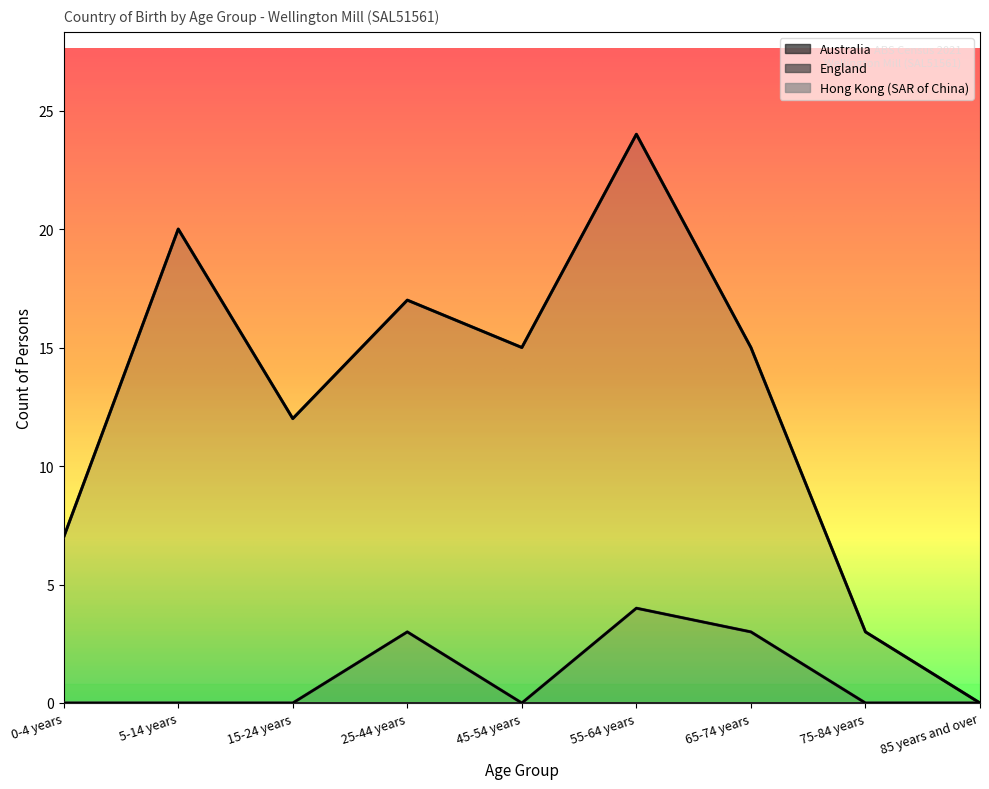

What is the label of the 1st point from the right?

85 years and over